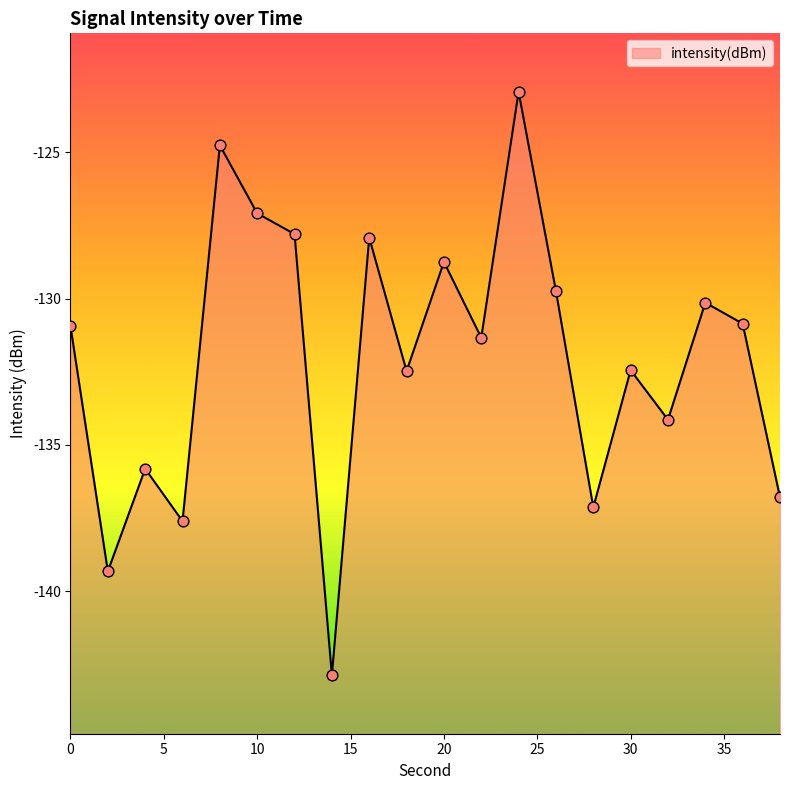

Between 30 and 22, which is larger?

22